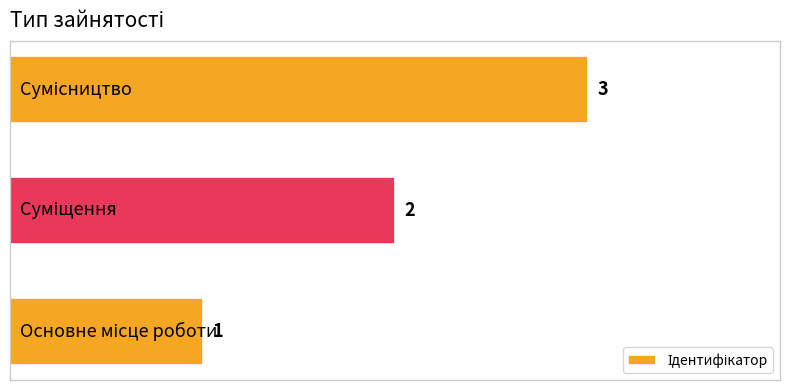

What is the average value?

2